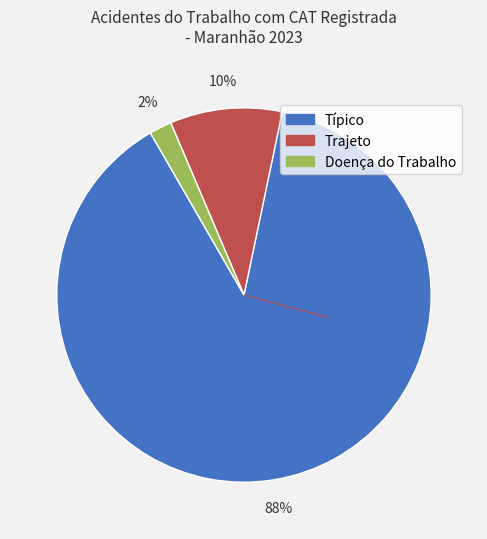

To the nearest percent, what is the difference between the Trajeto and Doença do Trabalho slice percentages?

8%